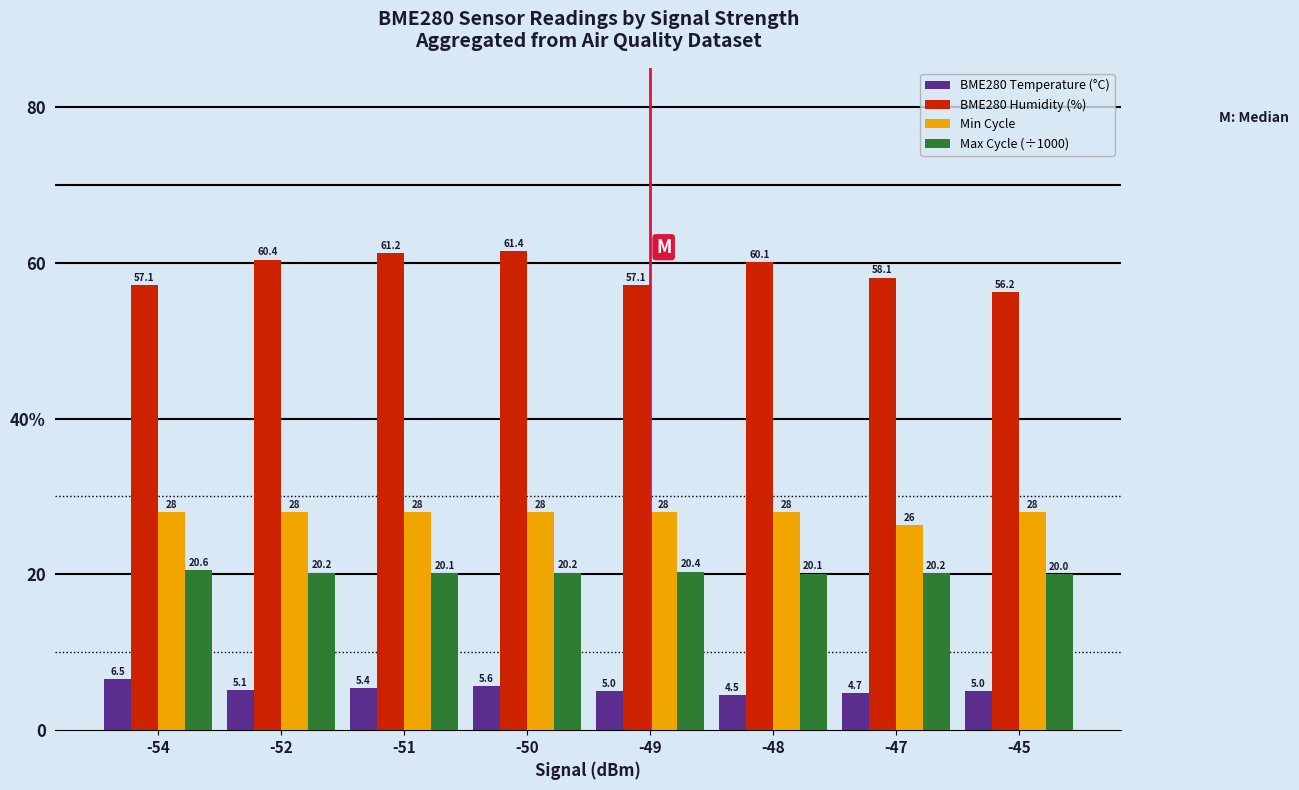

Which category has the lowest value across all series?

-48